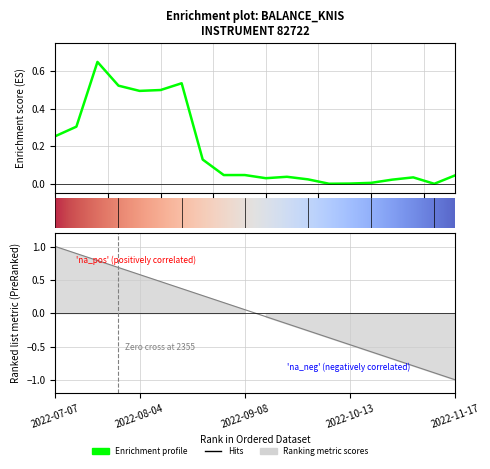

Reading left to right, extract all data points from this chart.

0.3	0.3	0.7	0.5	0.5	0.5	0.5	0.1	0.0	0.0	0.0	0.0	0.0	0.0	0.0	0.0	0.0	0.0	0.0	0.0